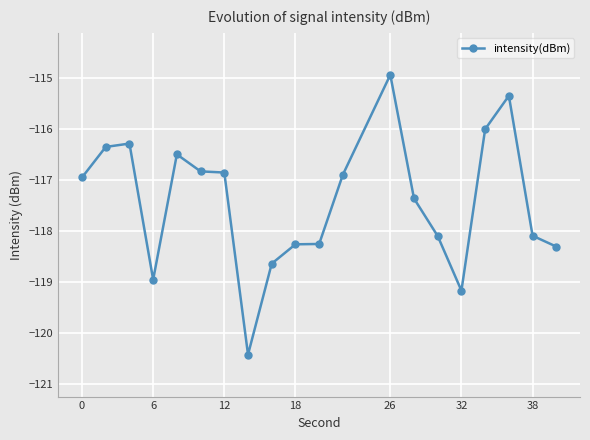

Does the chart display data point markers on the line(s)?

Yes